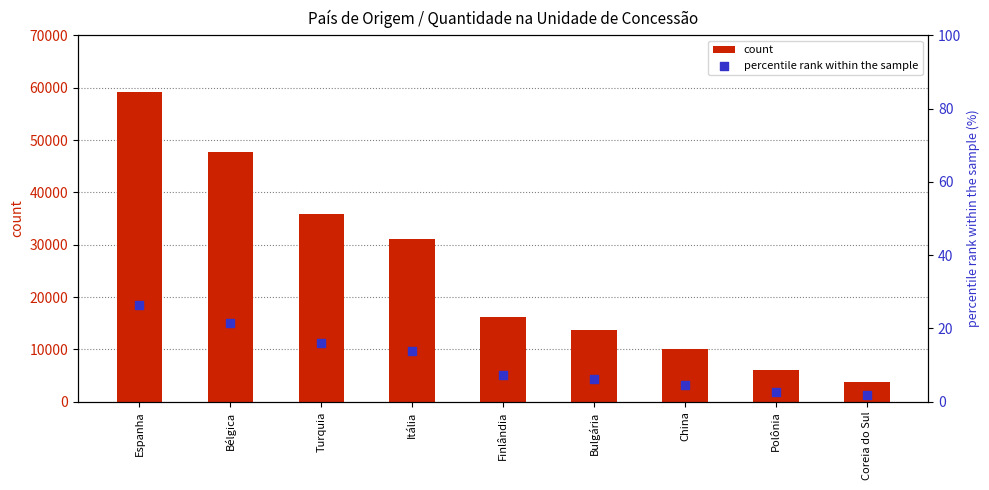

At which category is the sum across all series the highest?

Espanha